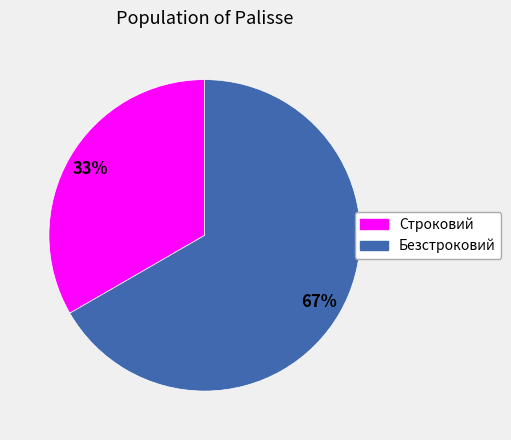

Does Безстроковий represent more than half of the total?

Yes